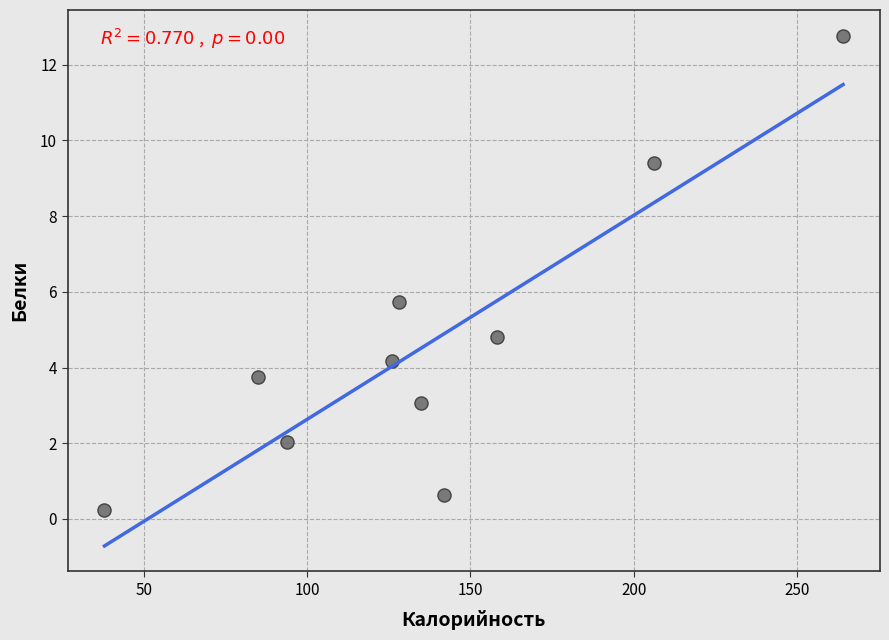

What is the average Y value?

4.7